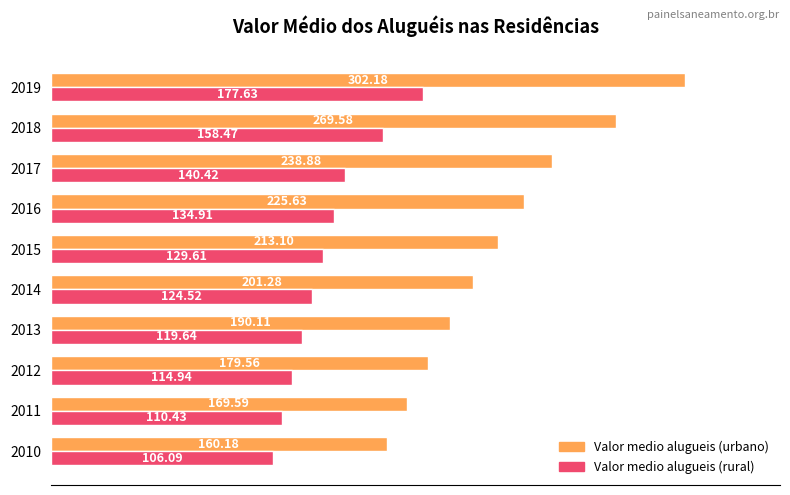

What is the average value of the Valor medio alugueis (urbano) series?

215.0